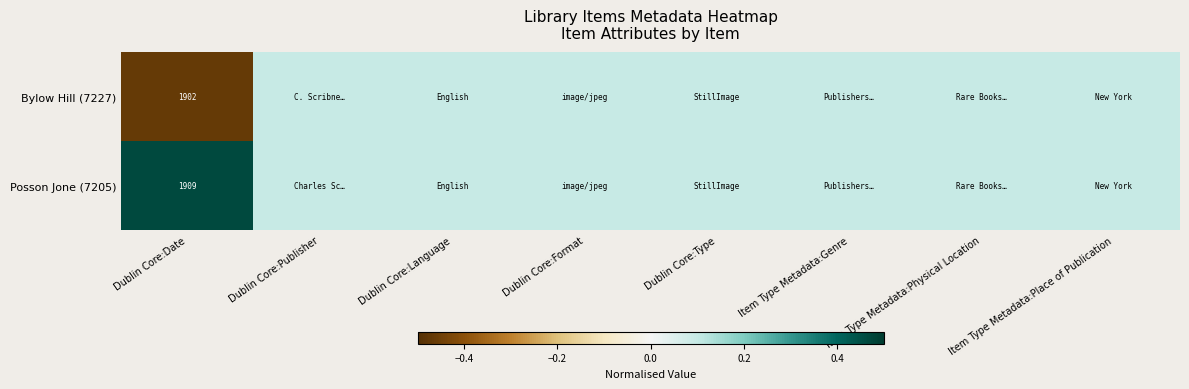

What is the maximum value for Posson Jone (7205)?

0.5